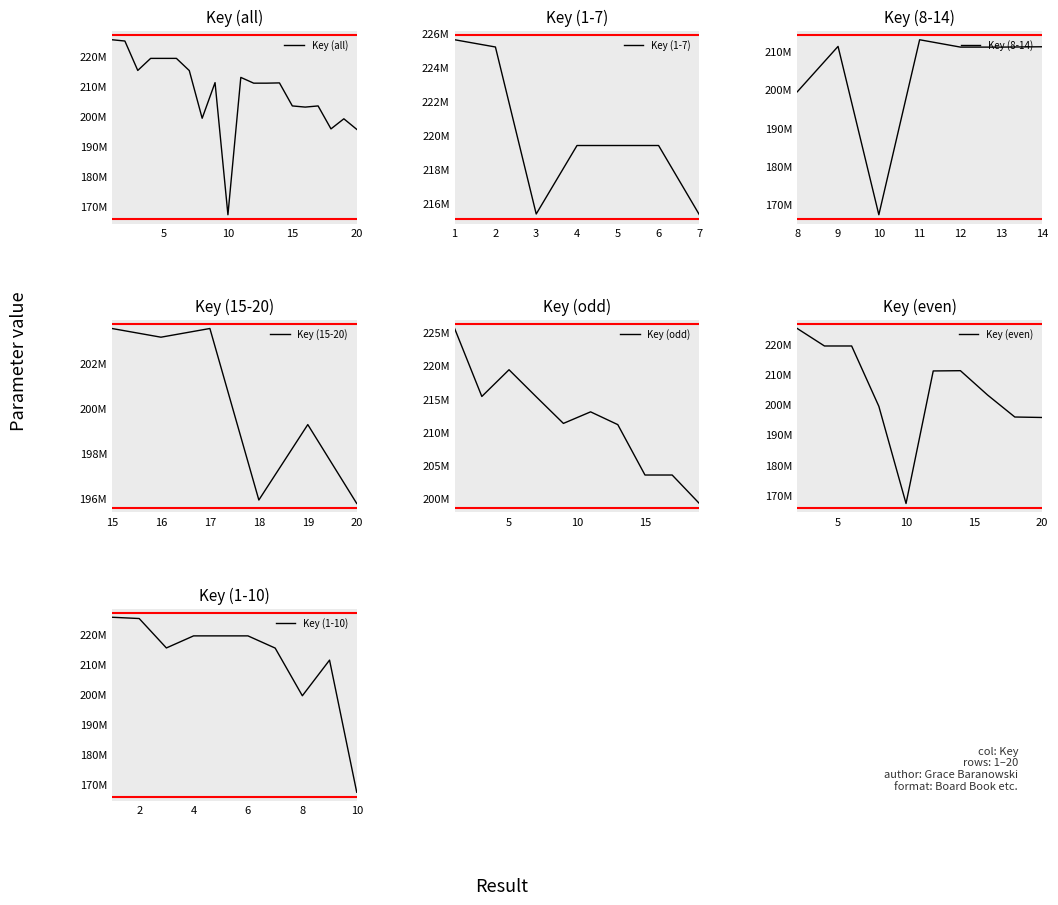

At which label does the data first exceed 211230941?

1